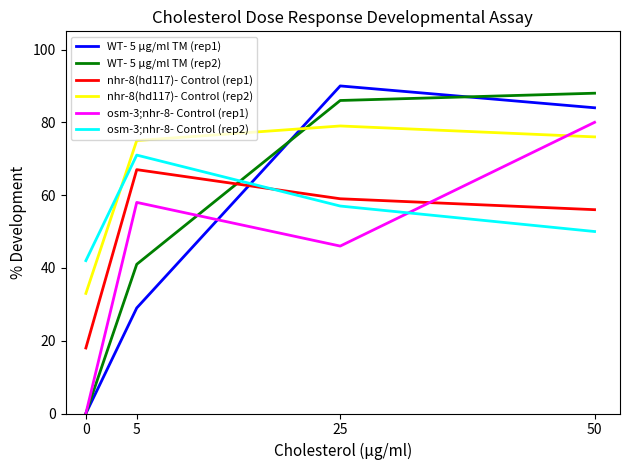

At which label does nhr-8(hd117)- Control (rep2) first exceed 76?

25